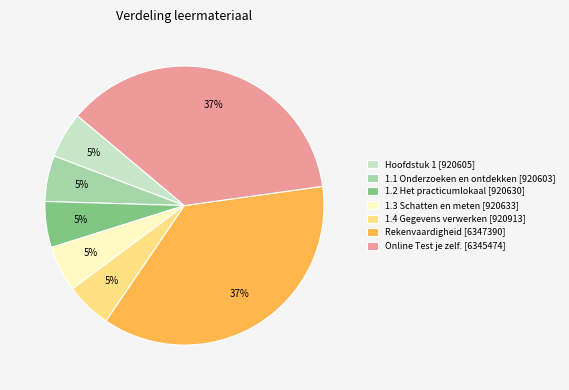

Is the sum of Rekenvaardigheid [6347390] and 1.1 Onderzoeken en ontdekken [920603] greater than half?

No